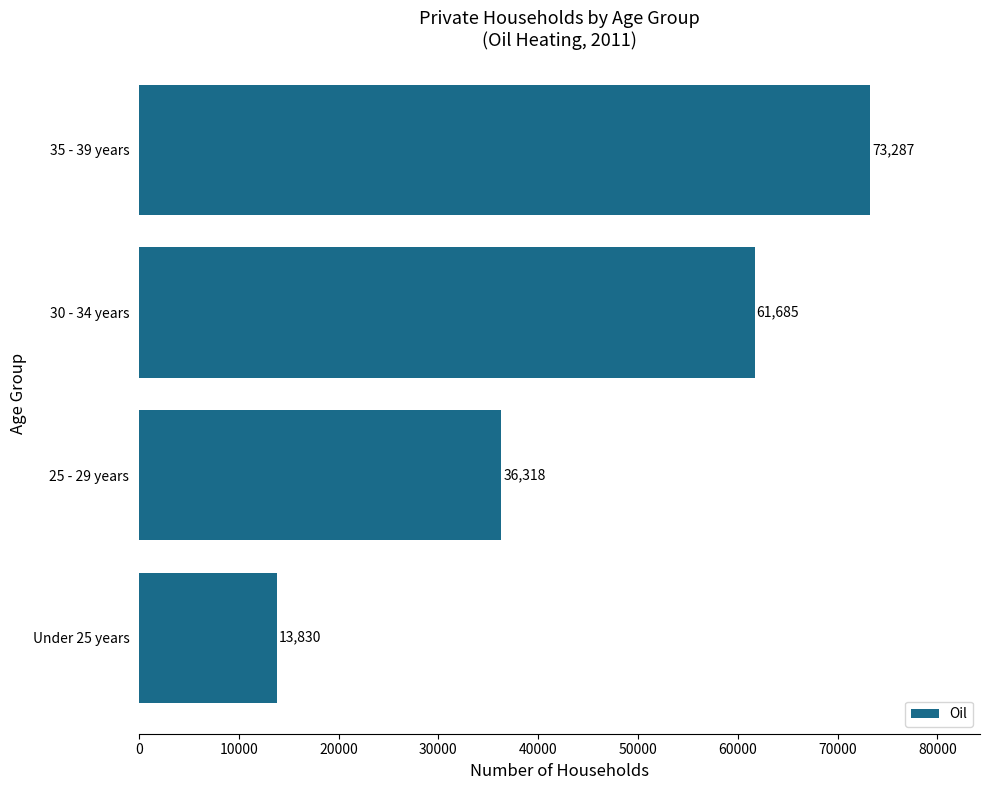

Rank the categories by value from highest to lowest.

35 - 39 years, 30 - 34 years, 25 - 29 years, Under 25 years